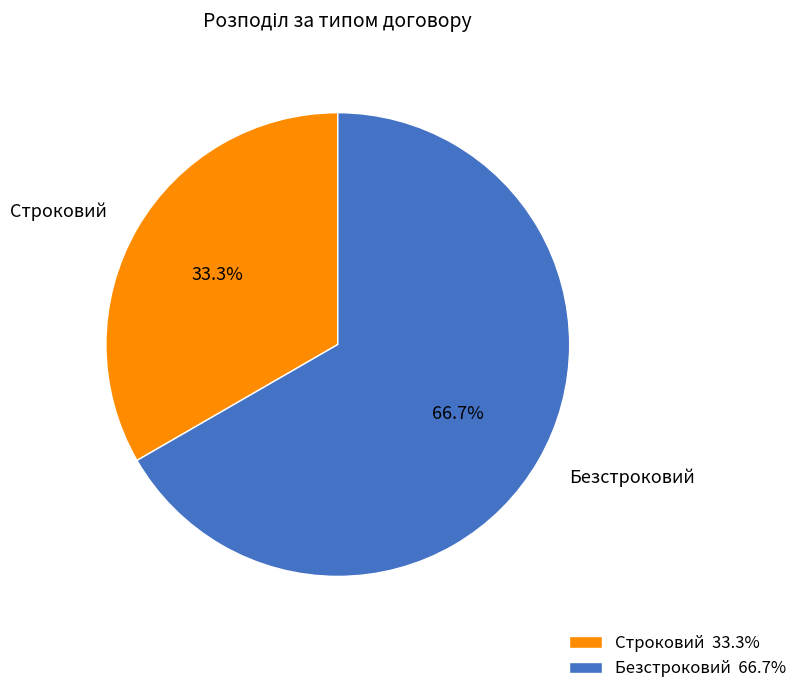

Is the sum of Безстроковий and Строковий greater than half?

Yes